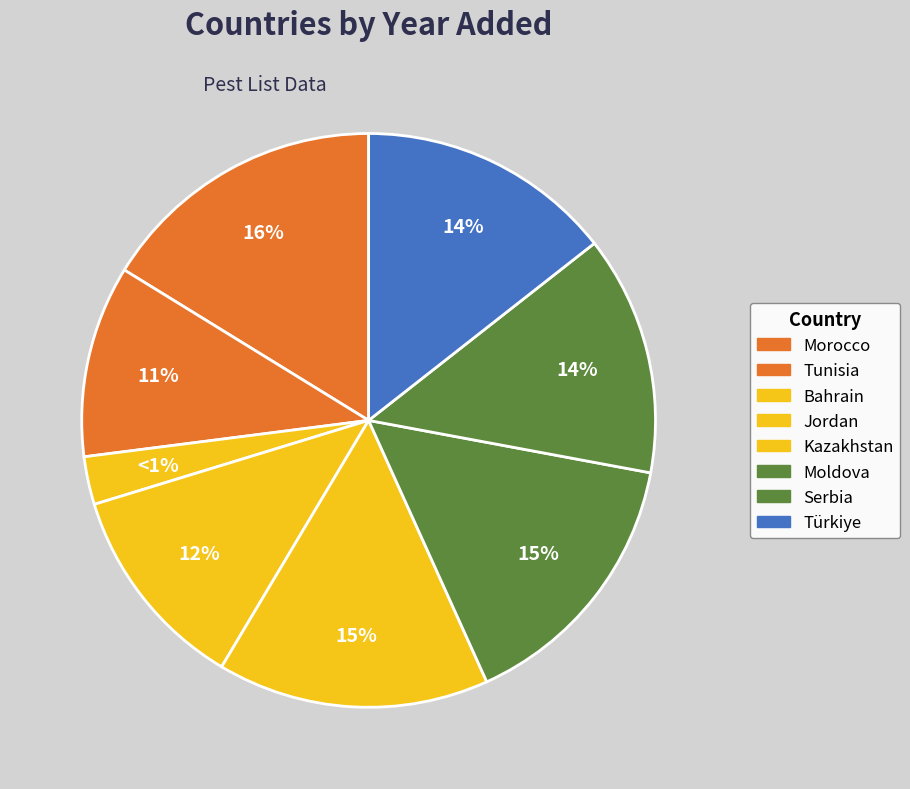

Is there any slice that represents more than half of the pie?

No